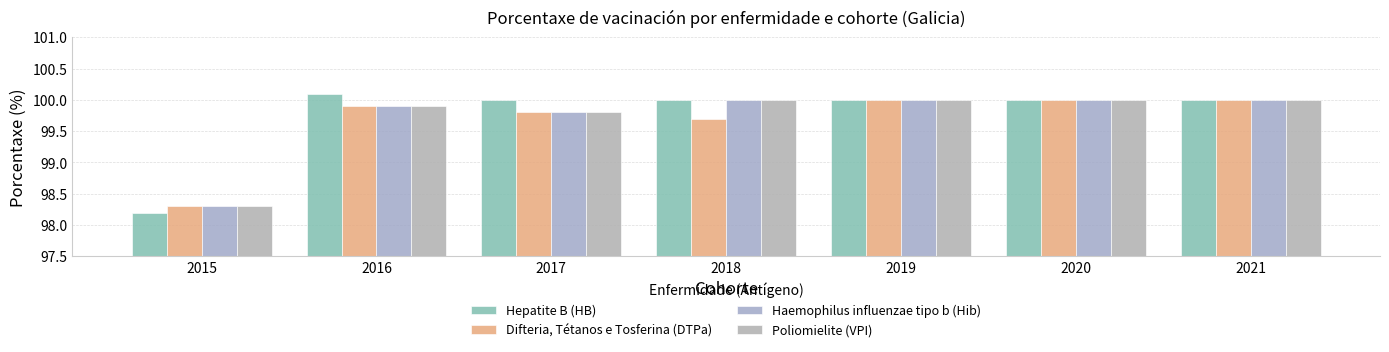

How many categories are shown in the chart?

7